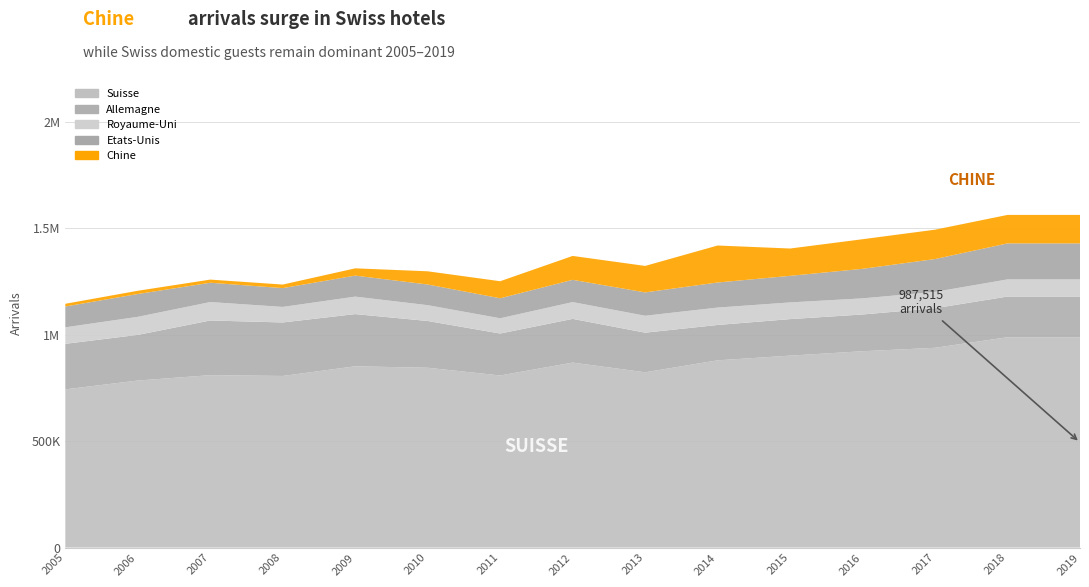

Reading left to right, what are all the values shown in this chart?

Suisse: 742828	784177	809555	805722	851137	844268	808058	868448	822991	879095	901188	921825	937992	987515	987515
Allemagne: 213797	214371	256594	251183	245103	219565	196921	205255	185984	166022	171440	172533	185852	191146	191146
Etats-Unis: 97739	107050	90573	88264	98577	97037	93852	104451	109632	117640	124780	138604	154081	168978	168978
Chine: 12745	15349	14788	16701	34174	61991	80084	112252	124322	173752	128317	139016	137904	133769	133769
Royaume-Uni: 77466	84784	86636	72996	82055	74287	71598	78903	79430	81718	78383	75750	76694	80474	80474